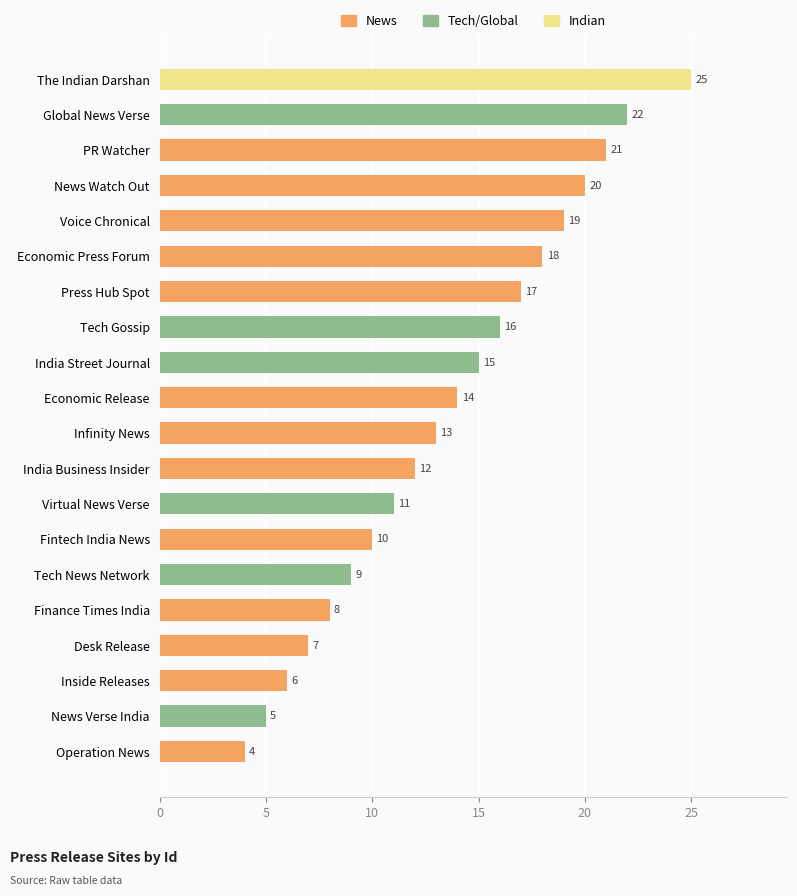

What is the smallest value displayed?

4